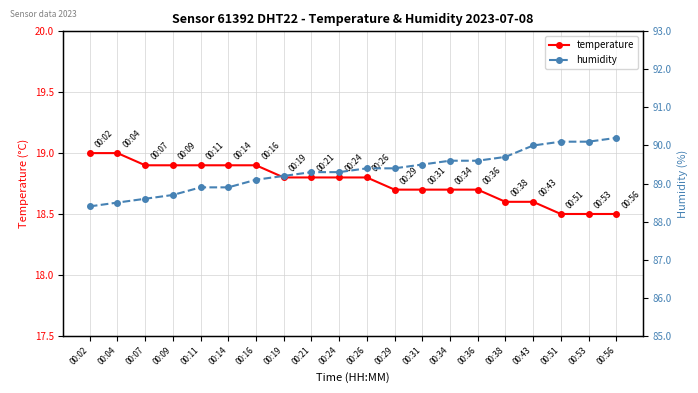

At which label does temperature reach its minimum?

00:51